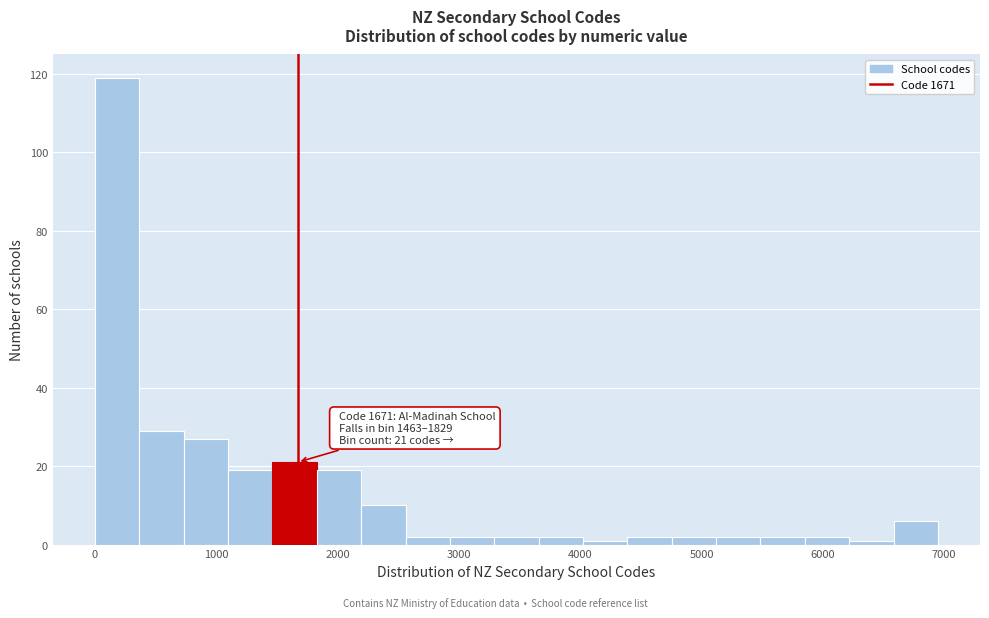

Around what value on the x-axis is the tallest bar? Give the approximate position of its centre, as read against the axis.

200